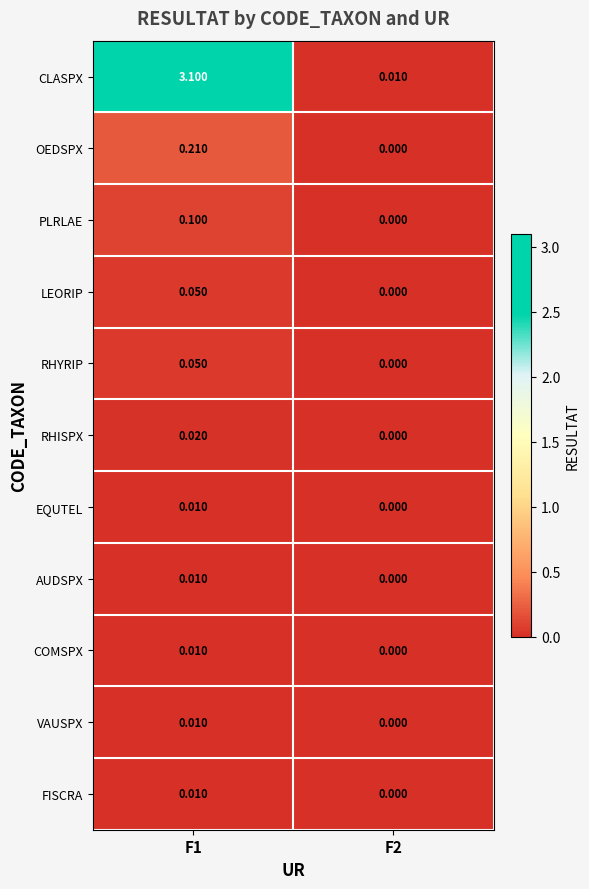

Which series has the largest total across all categories?

CLASPX